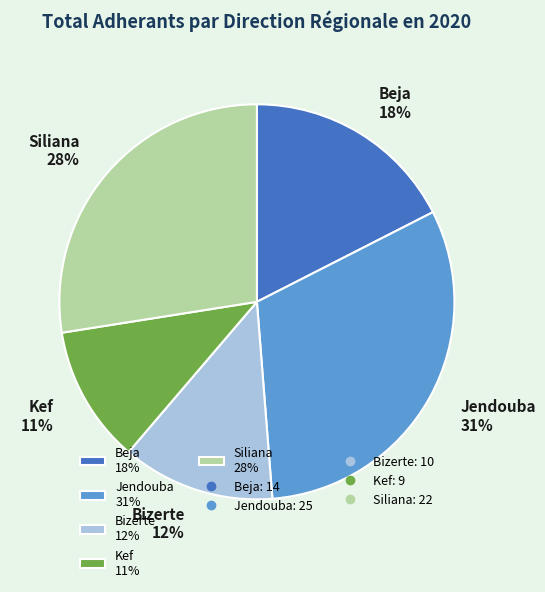

Do Beja 18% and Bizerte 12% together represent more than half of the pie?

No